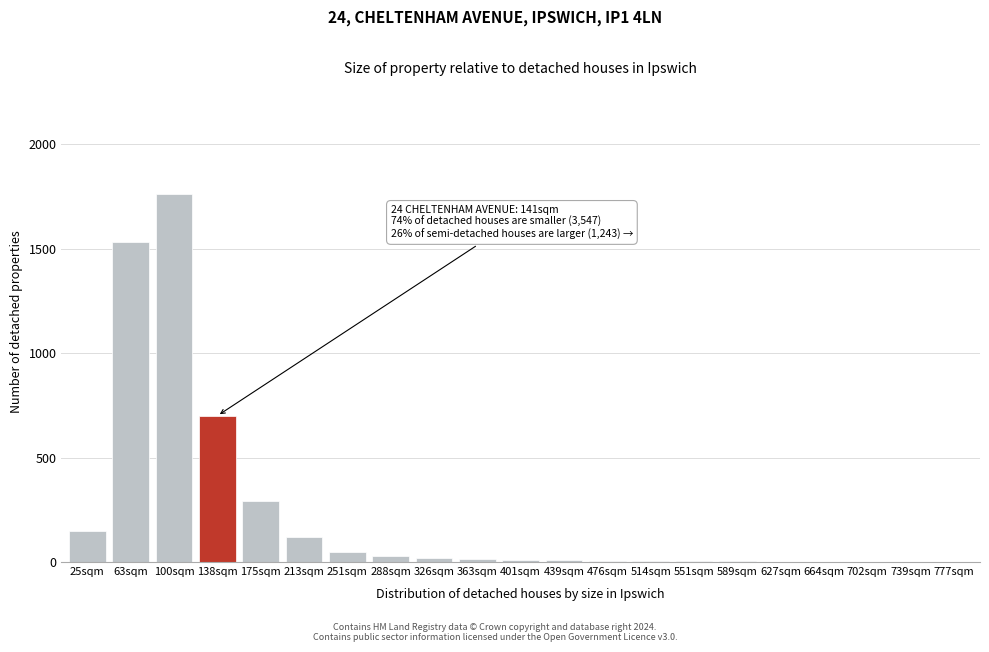

What is the greatest value displayed?

1760